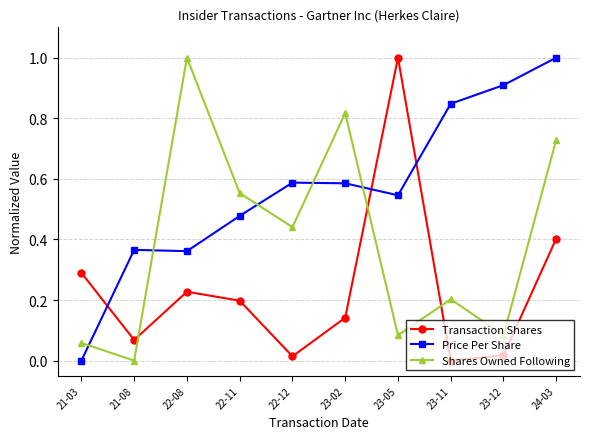

True or false: Shares Owned Following and Price Per Share cross at least once.

True